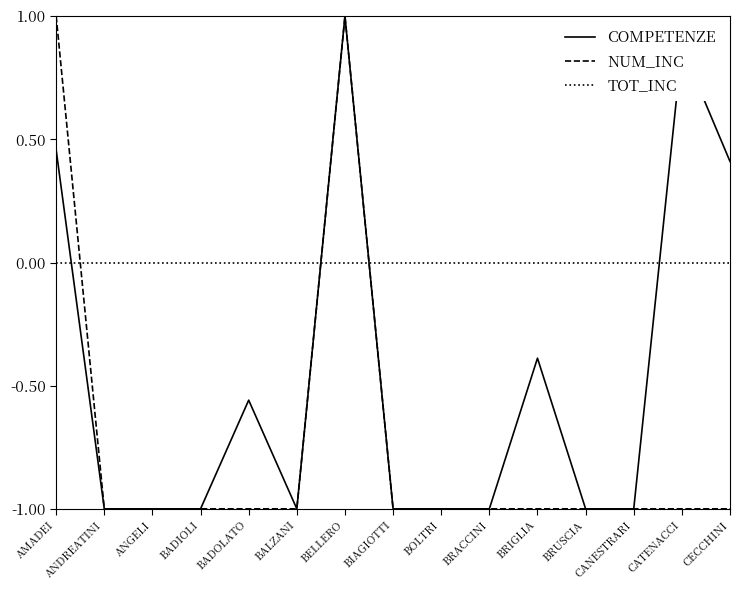

Does the chart display data point markers on the line(s)?

No